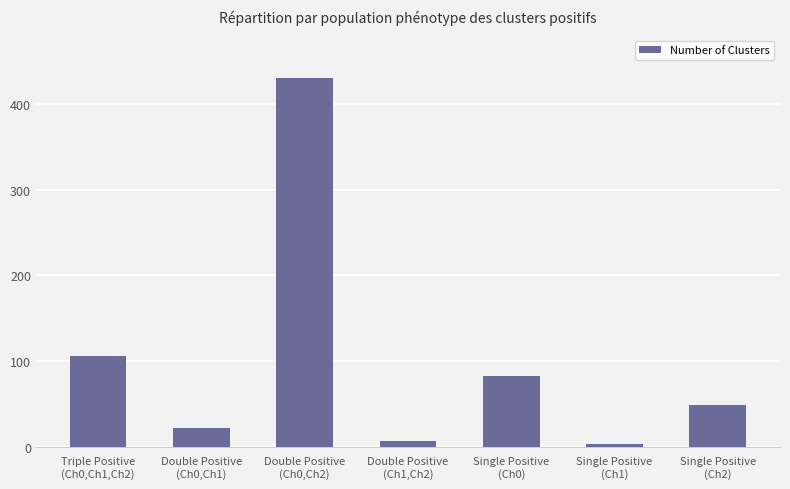

What is the difference between the second highest and second lowest values?

99